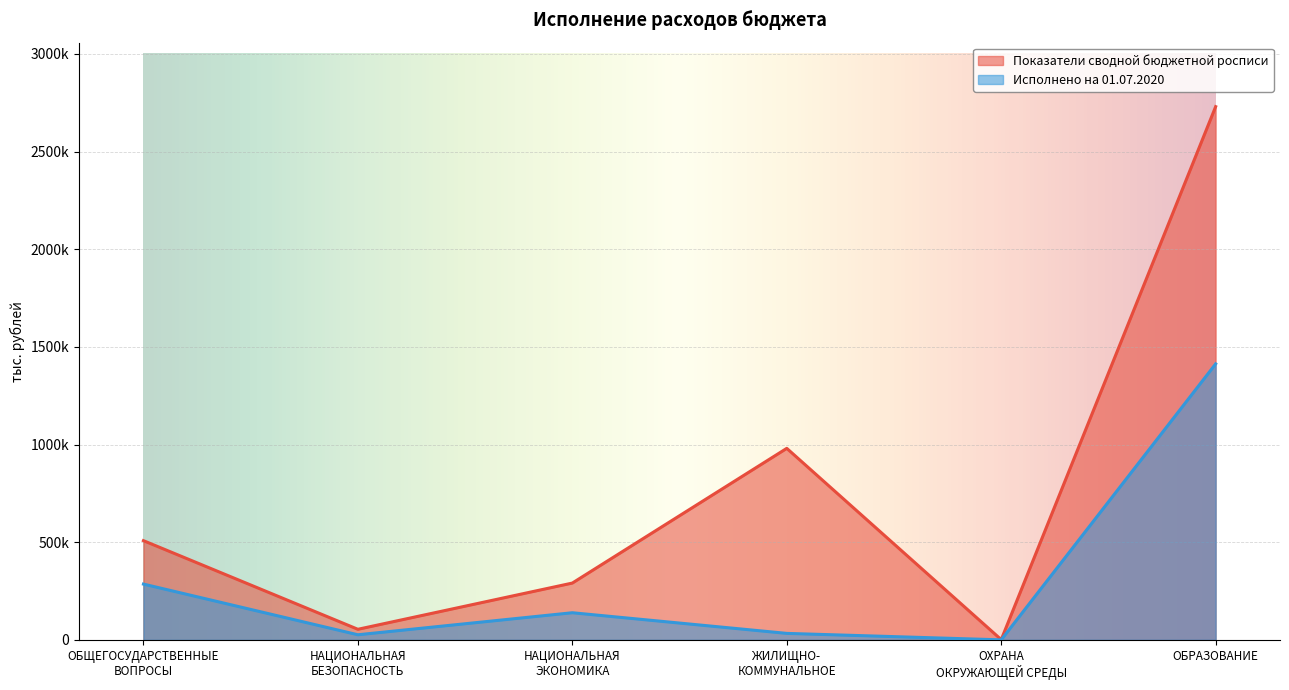

True or false: Исполнено на 01.07.2020 and Показатели сводной бюджетной росписи intersect in this chart.

False